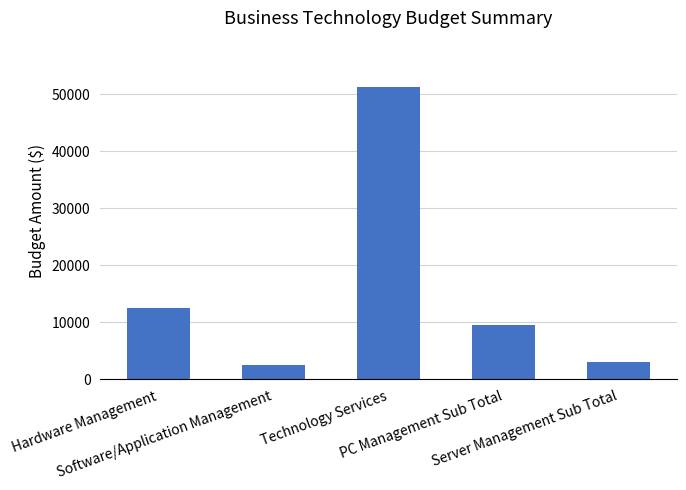

What is the minimum value shown in the chart?

2580